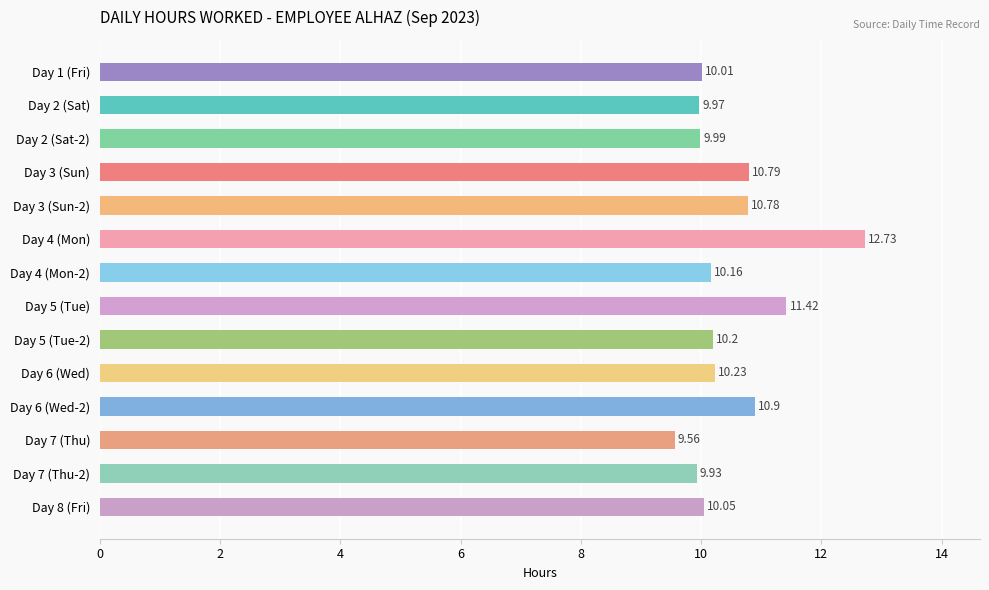

Does the chart contain stacked bars?

No